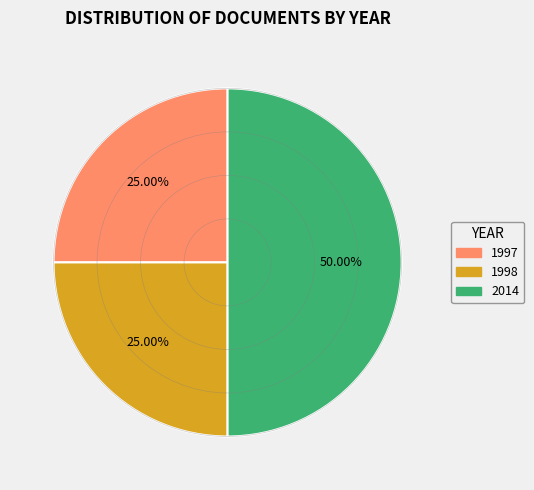

How many segments does this pie chart have?

3